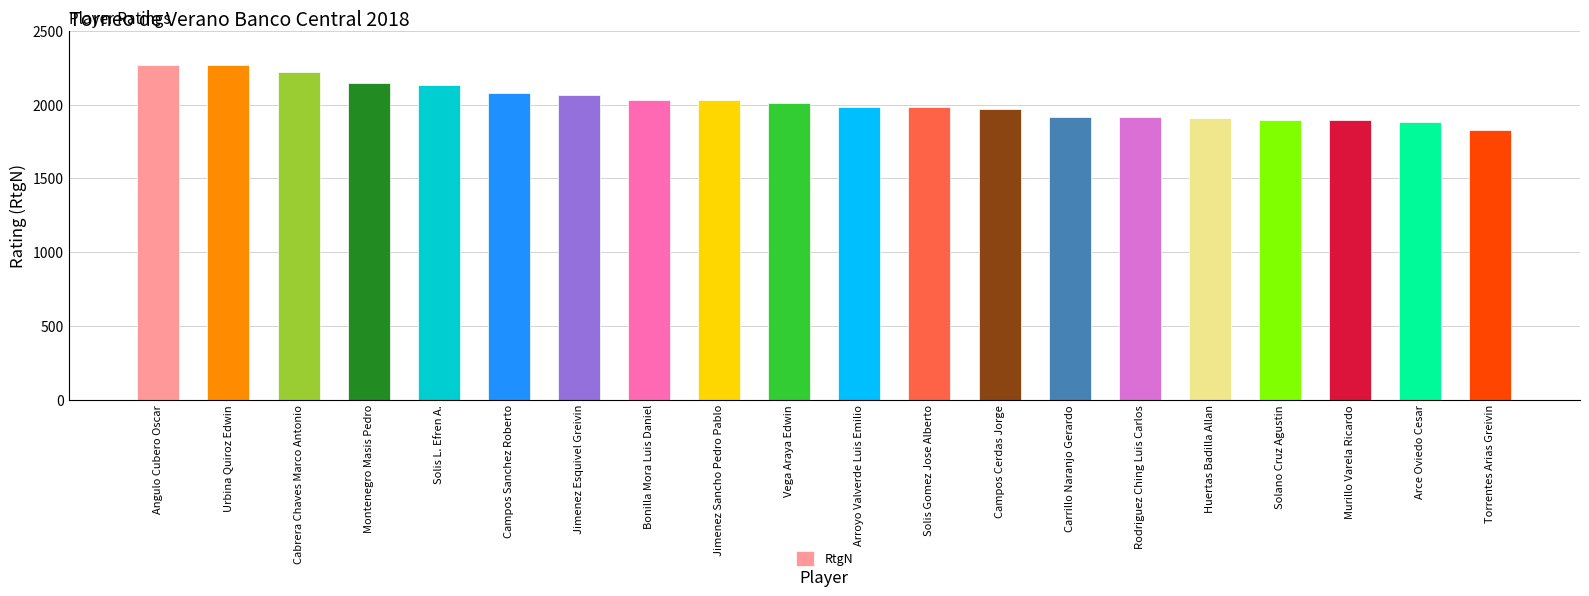

What is the sum of the values at Arroyo Valverde Luis Emilio and Jimenez Esquivel Greivin?

4055